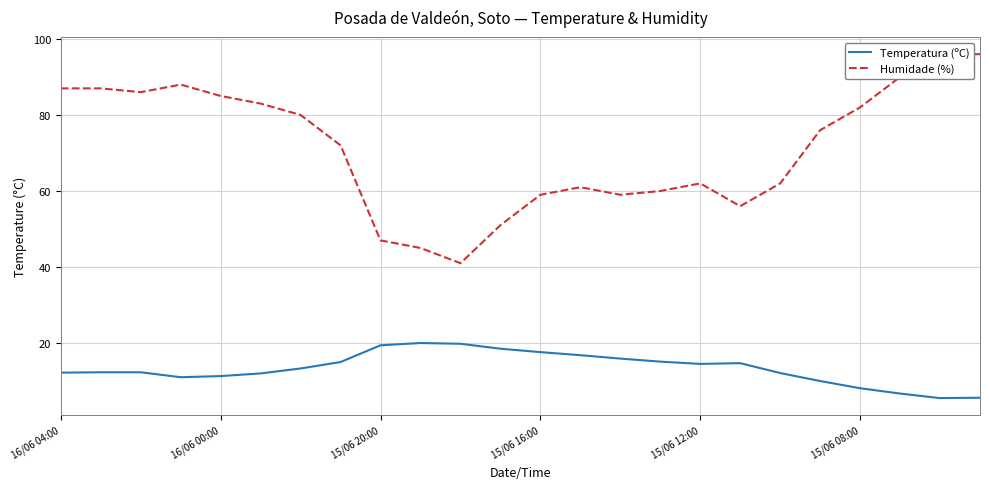

True or false: Temperatura (ºC) has a value of 1.6 at 15/06 08:00.

False